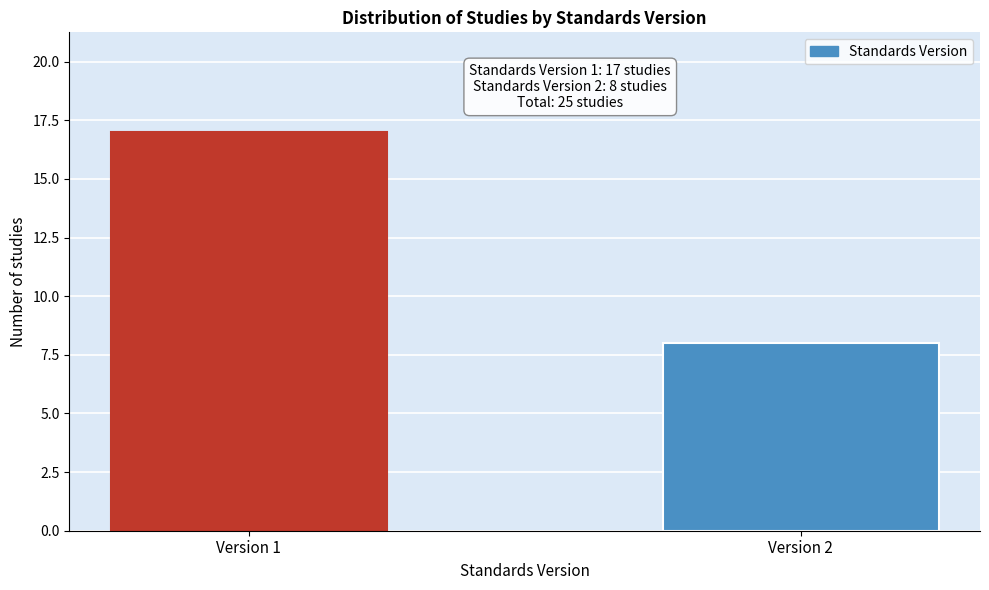

Reading left to right, extract all data points from this chart.

17	8